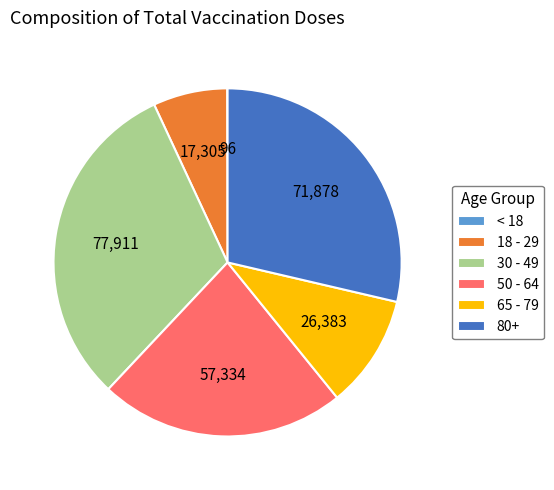

Is it true that 65 - 79 is 11% of the pie?

True